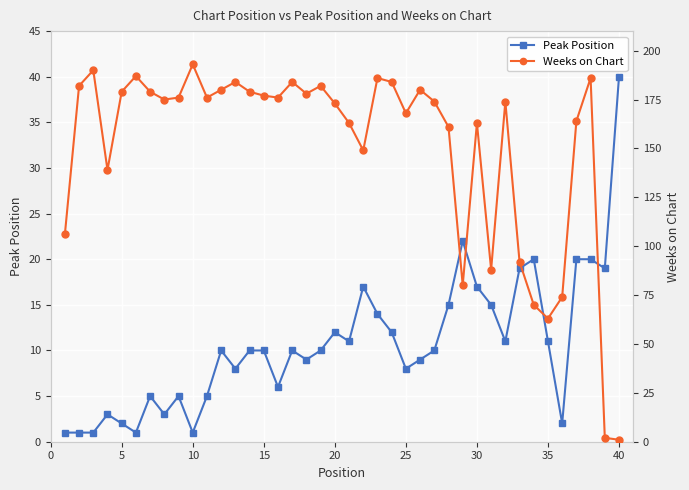

The value of Peak Position at 20 is 4. True or false?

False